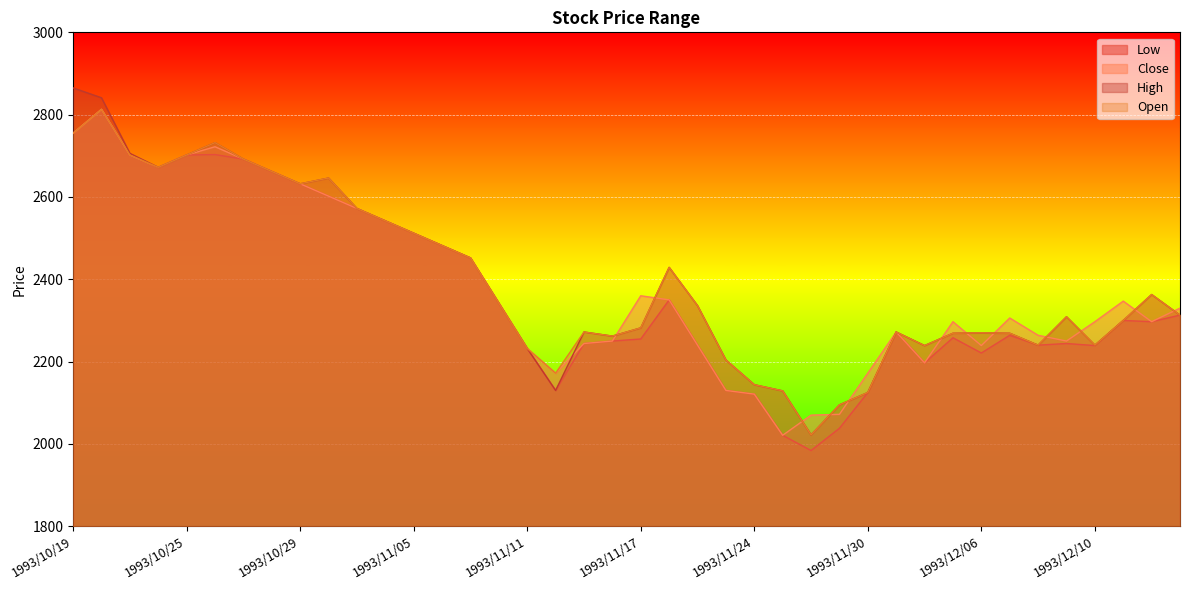

What is the minimum value shown in the chart?

1984